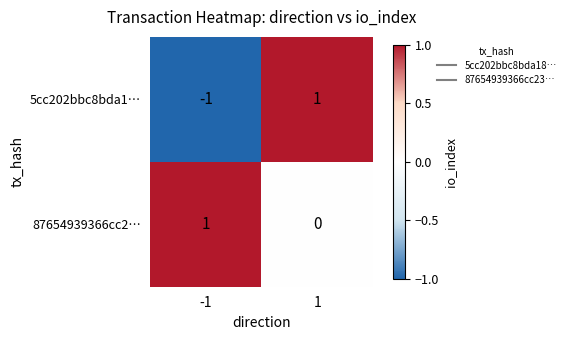

What is the maximum value shown in the chart?

1